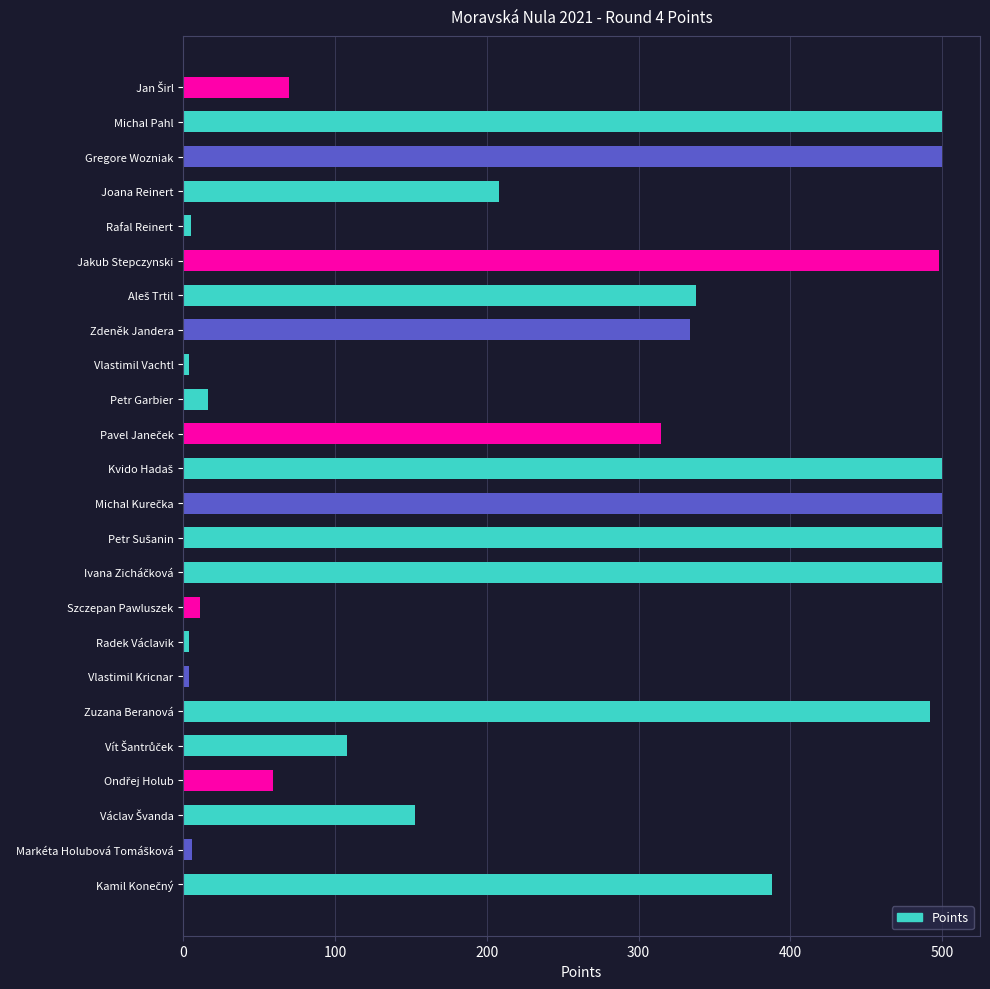

What is the average value?

251